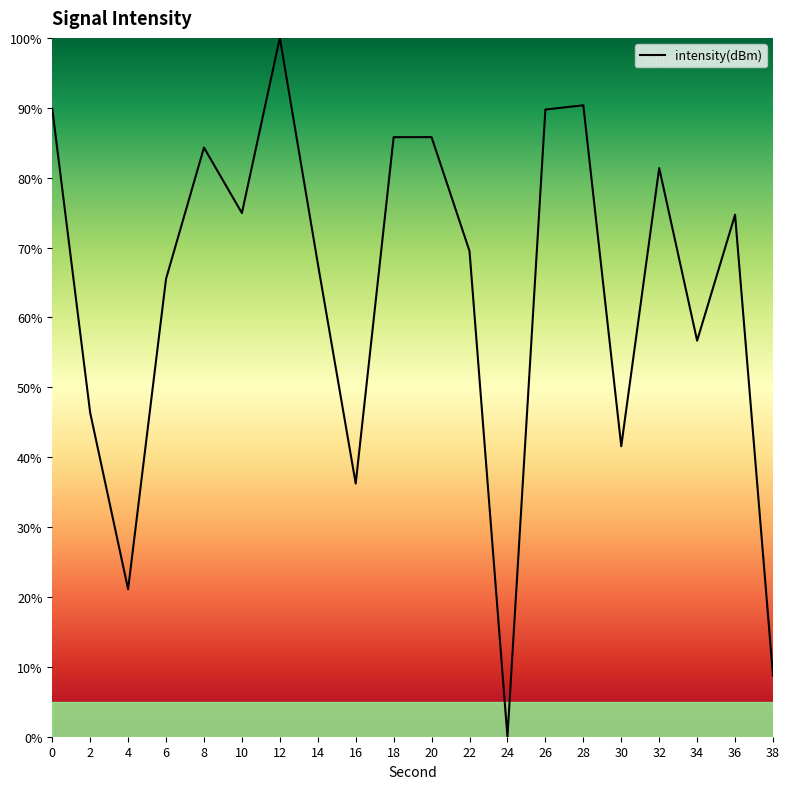

What is the ratio of the value at 2 to the value at 14?

0.7